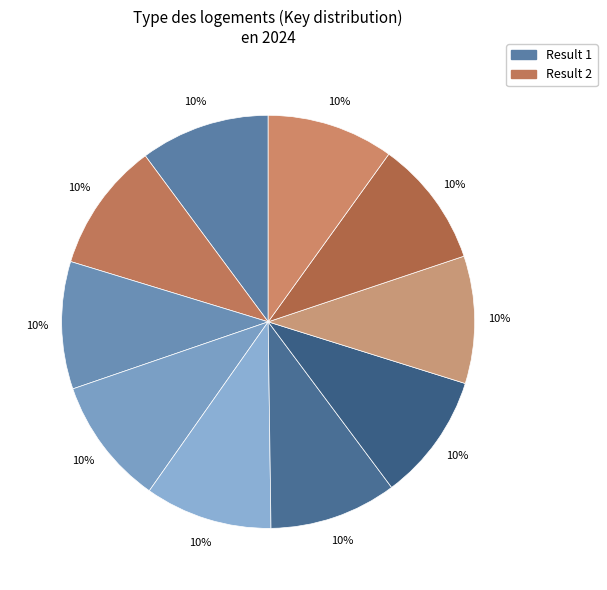

How many segments does this pie chart have?

10